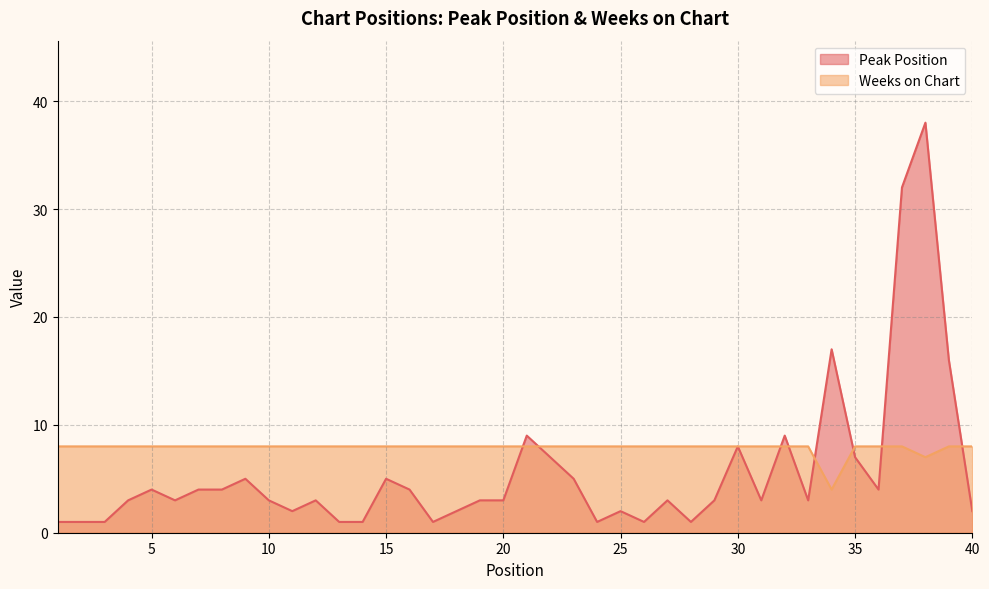

What is the average value of the Weeks on Chart series?

8